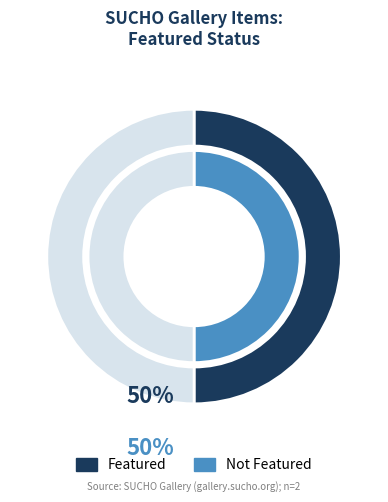

True or false: 68 accounts for 99% of the total.

False